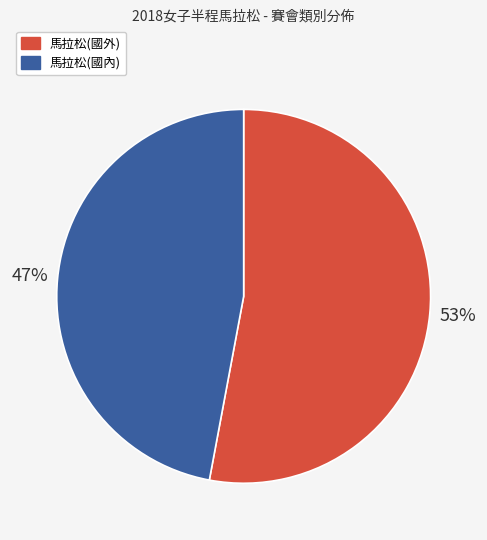

How many slices are in this pie chart?

2